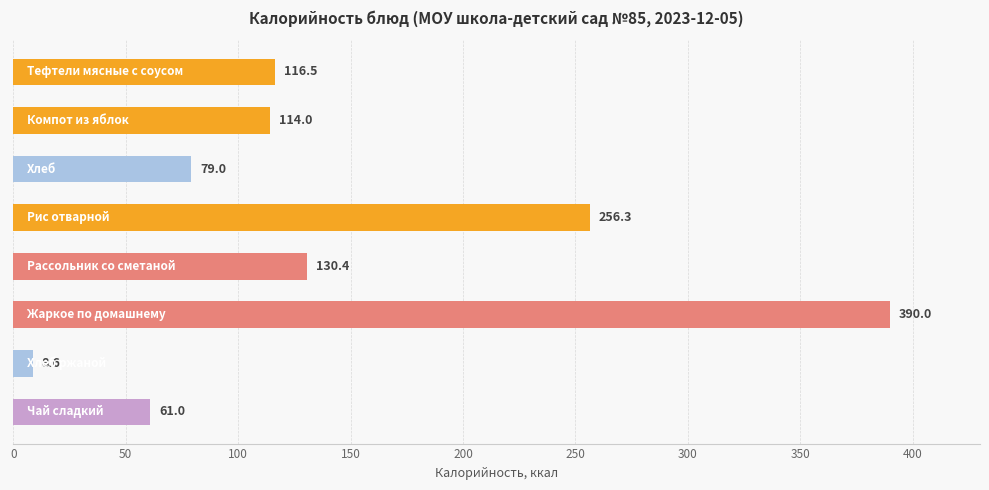

What is the greatest value displayed?

390.0